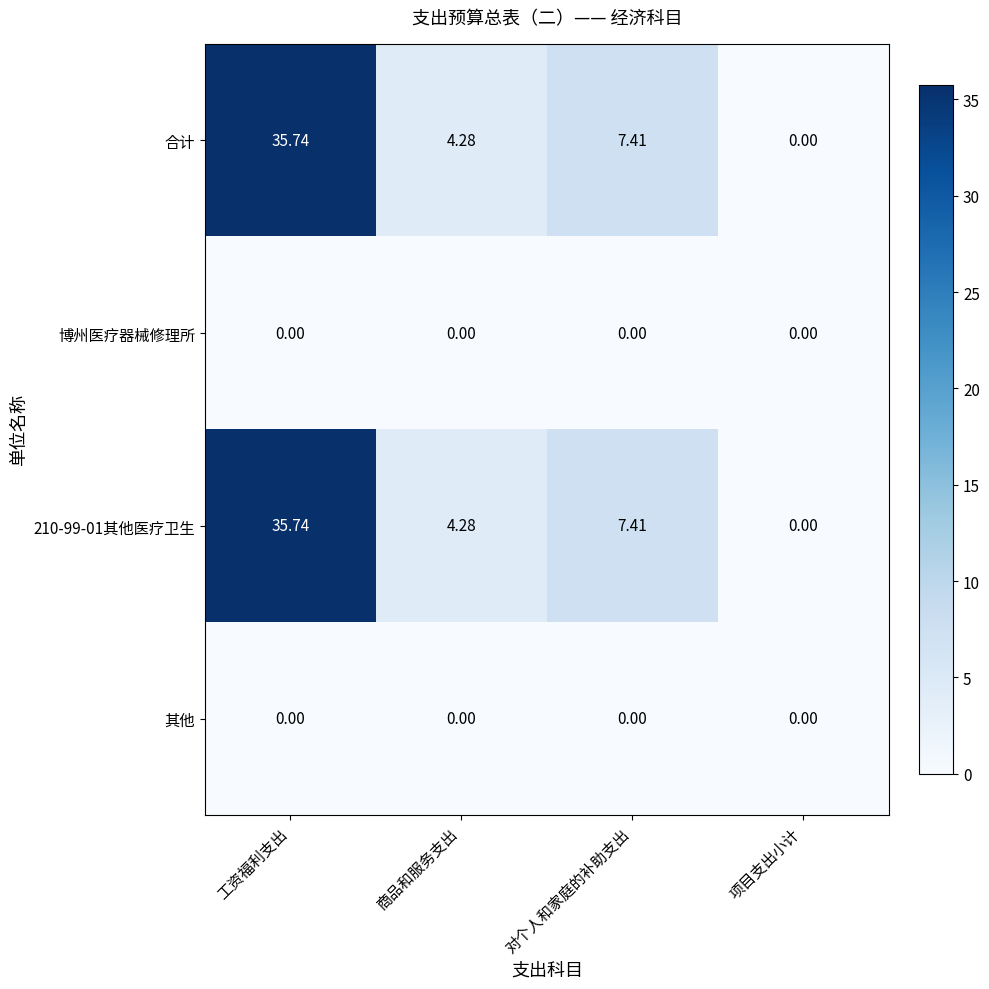

Rank the categories by 210-99-01其他医疗卫生 value from highest to lowest.

工资福利支出, 对个人和家庭的补助支出, 商品和服务支出, 项目支出小计